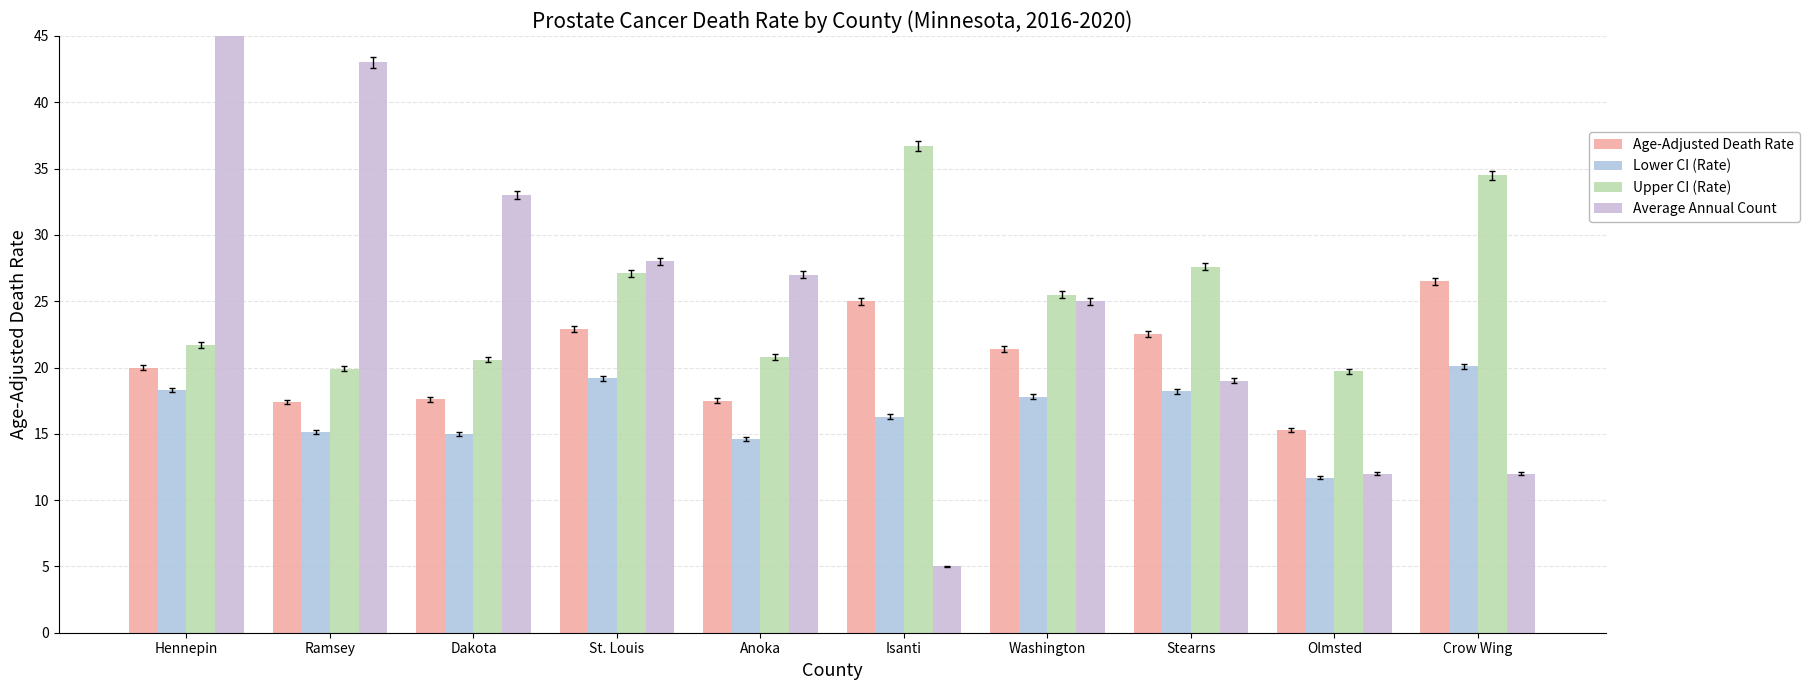

Is it true that Age-Adjusted Death Rate equals 38.6 at St. Louis?

False